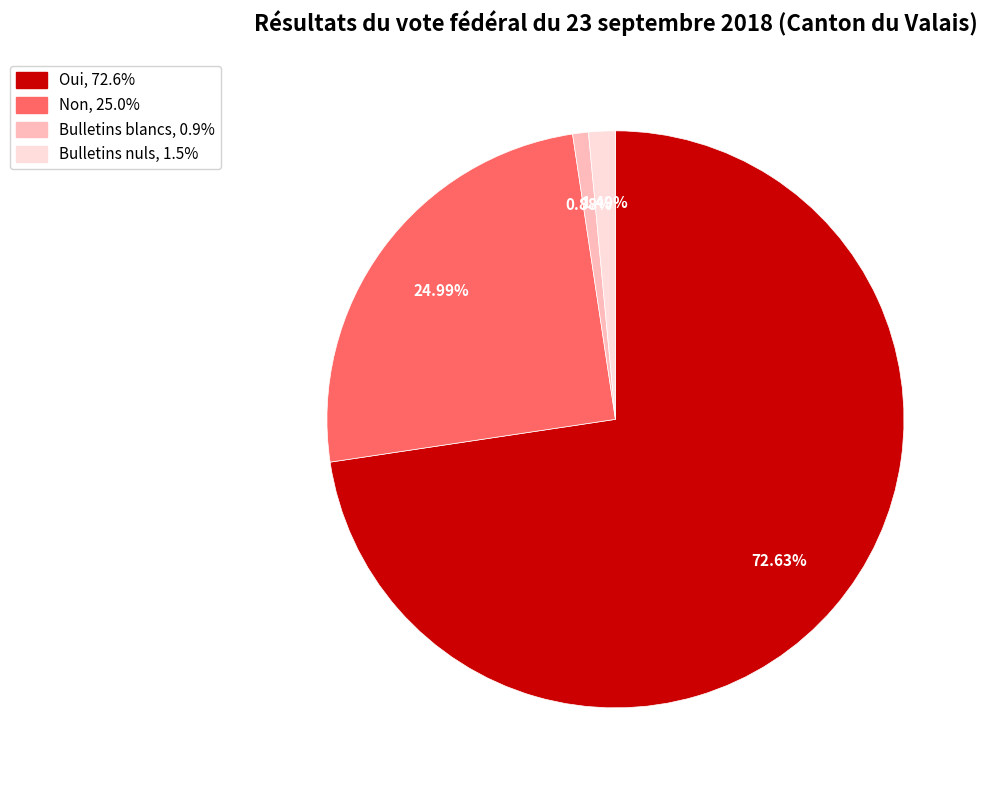

Rank the categories by value from highest to lowest.

Oui, Non, Bulletins nuls, Bulletins blancs